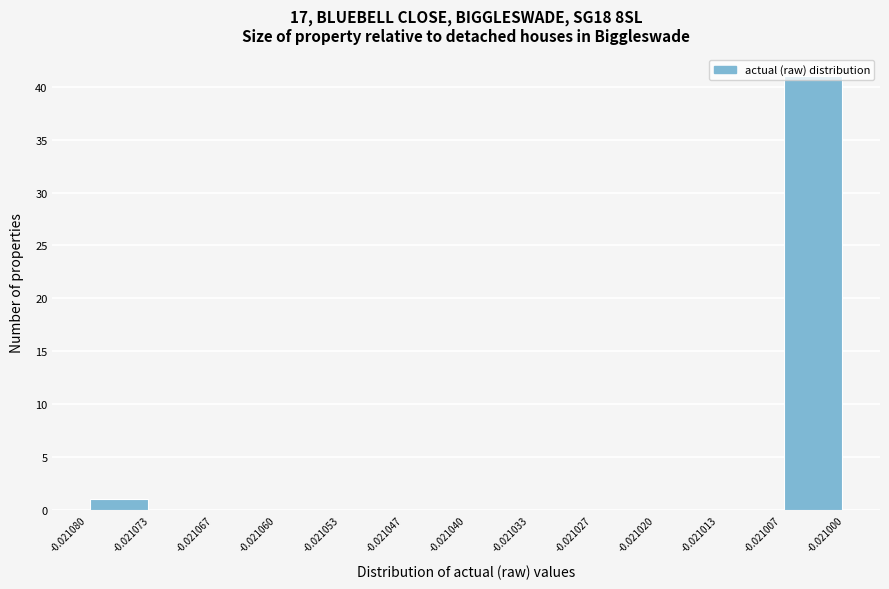

How tall is the bar that spans -0.021007 to -0.021000 on the x-axis? The values are not printed on the chart, so give them approximately, as read against the axis.

41